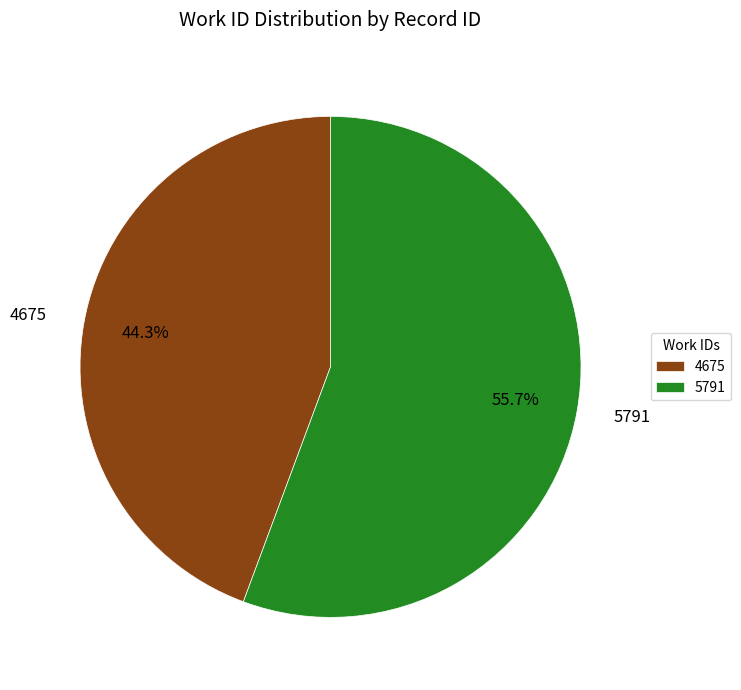

Rank the categories by value from lowest to highest.

4675, 5791